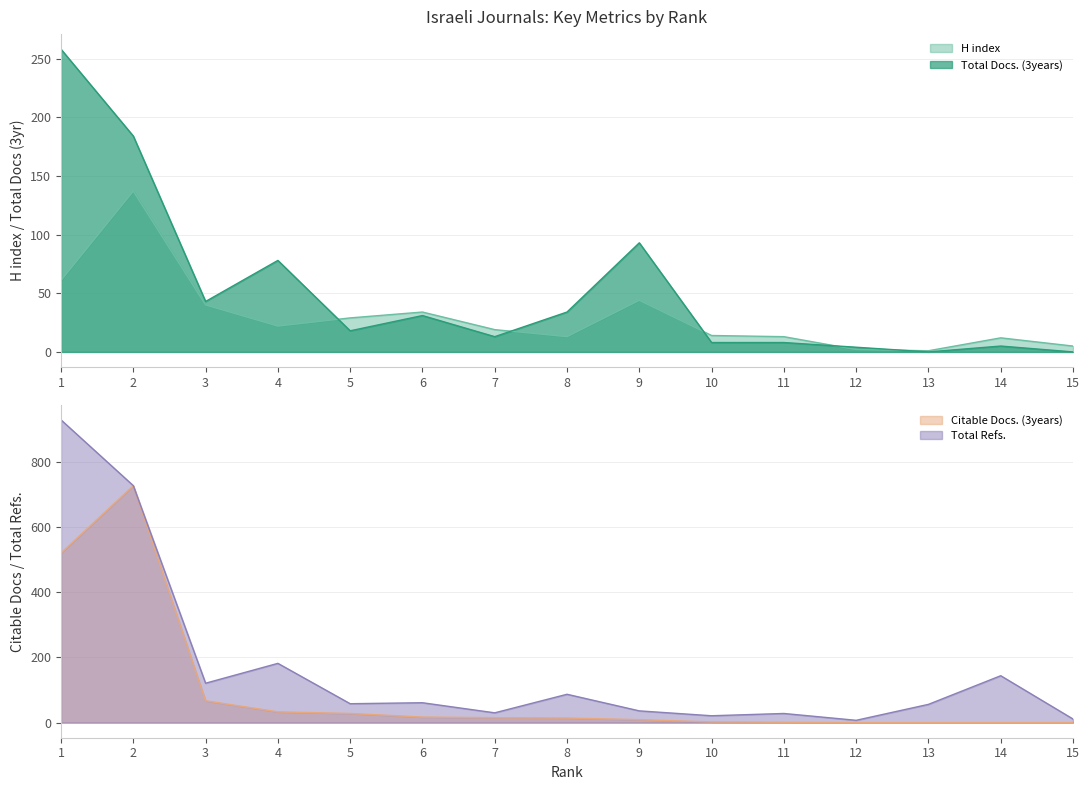

What is the average value of the Total Refs. series?

167